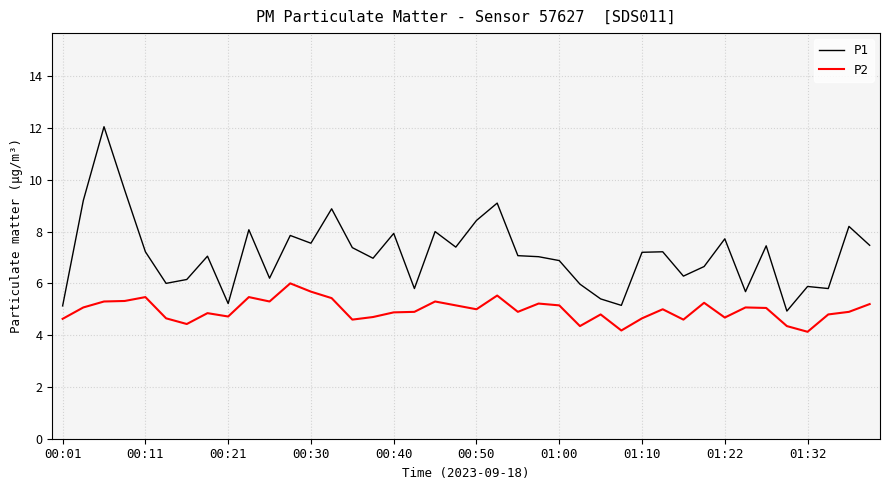

What is the difference between the maximum and minimum values in the P1 series?

7.1